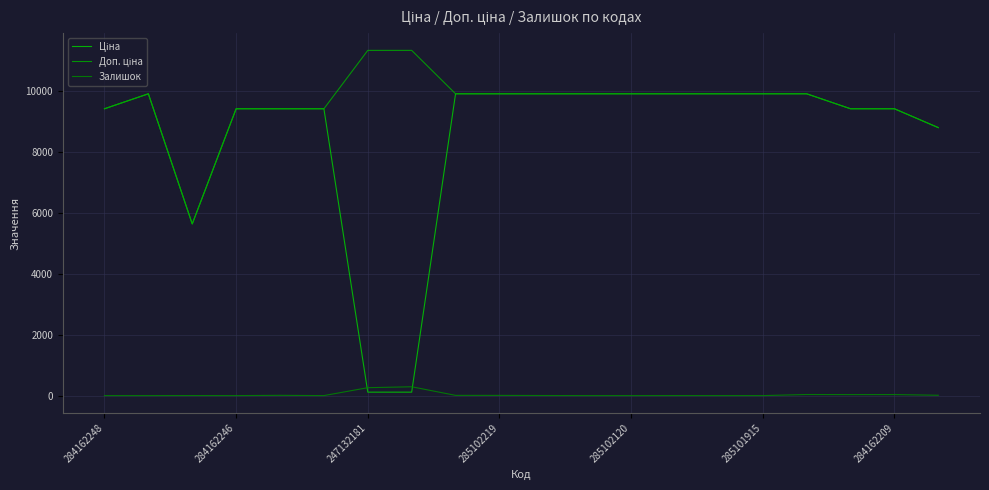

How many lines are shown in the chart?

3